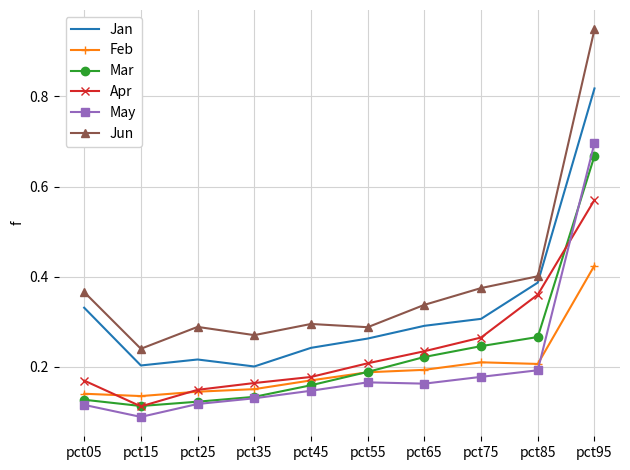

Which series has the widest spread of values?

Jun